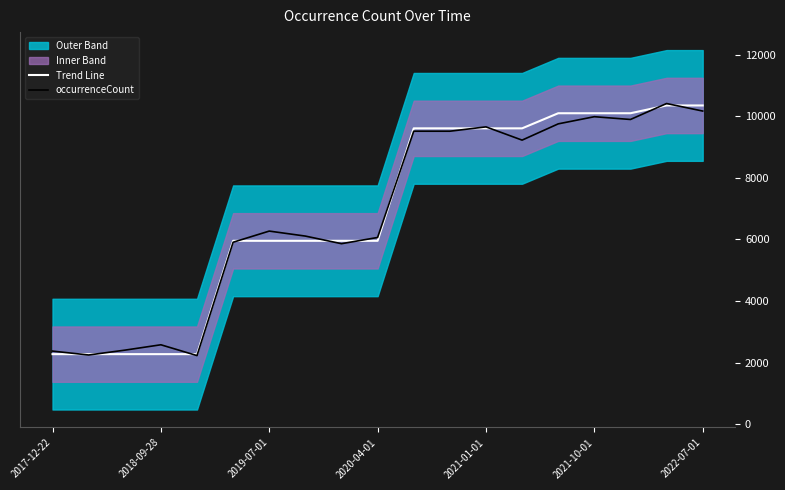

Which series has the largest total across all categories?

Trend Line